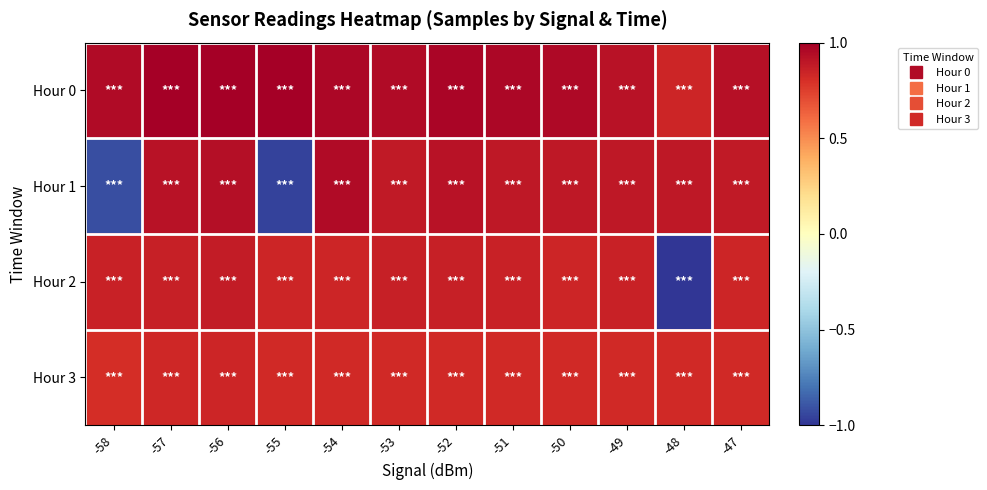

Reading right to left, transcribe all the data shown in this chart.

Hour 0: -47=0.9	-48=0.8	-49=0.9	-50=1.0	-51=1.0	-52=1.0	-53=0.9	-54=1.0	-55=1.0	-56=1.0	-57=1.0	-58=1.0
Hour 1: -47=0.9	-48=0.9	-49=0.9	-50=0.9	-51=0.9	-52=0.9	-53=0.9	-54=1.0	-55=-1.0	-56=0.9	-57=0.9	-58=-0.9
Hour 2: -47=0.8	-48=-1.0	-49=0.9	-50=0.8	-51=0.9	-52=0.9	-53=0.9	-54=0.8	-55=0.8	-56=0.9	-57=0.9	-58=0.9
Hour 3: -47=0.8	-48=0.8	-49=0.8	-50=0.8	-51=0.8	-52=0.8	-53=0.8	-54=0.8	-55=0.8	-56=0.8	-57=0.8	-58=0.8